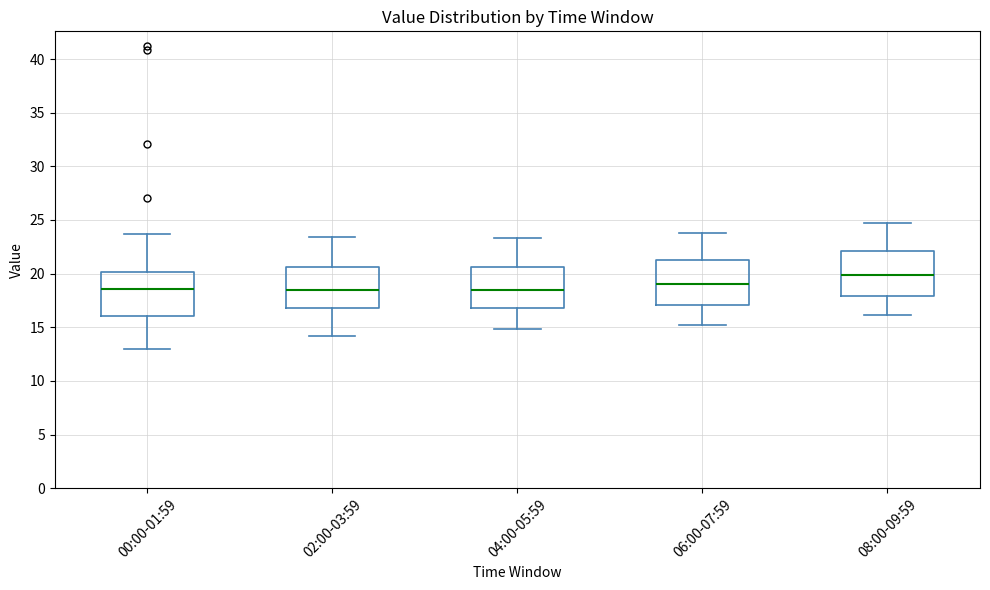

Reading left to right, read every box against the y-axis: the position of its median line, the range the box covers, and the ends of its whiskers. The values are not printed on the chart, so give them approximately, as read against the axis.

00:00-01:59: median 18.5, box 16.0 to 20.0, whiskers 13.0 to 23.5
02:00-03:59: median 18.5, box 17.0 to 20.5, whiskers 14.0 to 23.5
04:00-05:59: median 18.5, box 17.0 to 20.5, whiskers 15.0 to 23.5
06:00-07:59: median 19.0, box 17.0 to 21.5, whiskers 15.0 to 24.0
08:00-09:59: median 20.0, box 18.0 to 22.0, whiskers 16.0 to 24.5